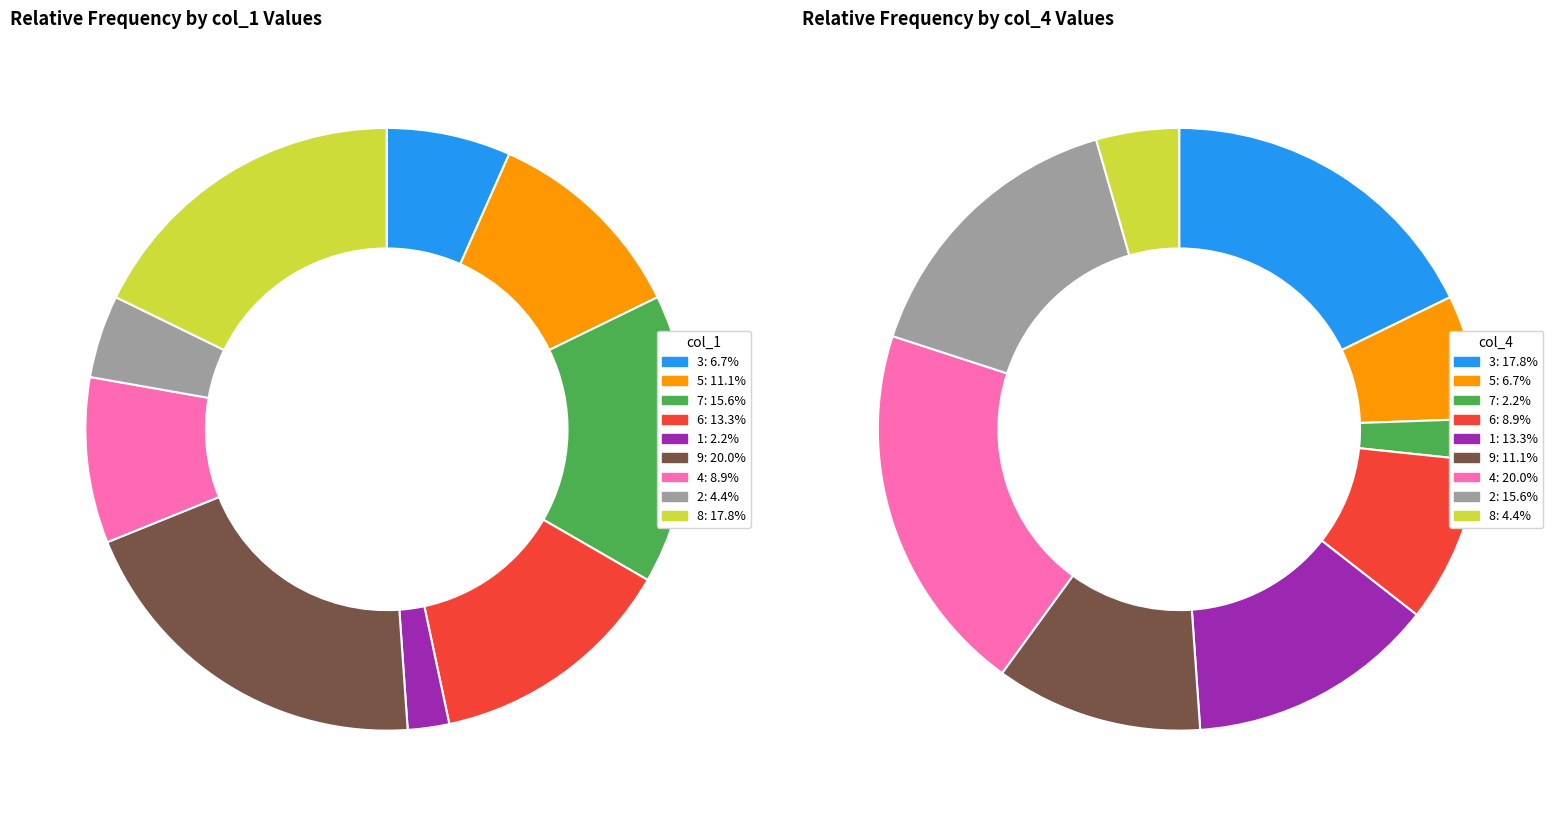

Which slice is the smallest?

1